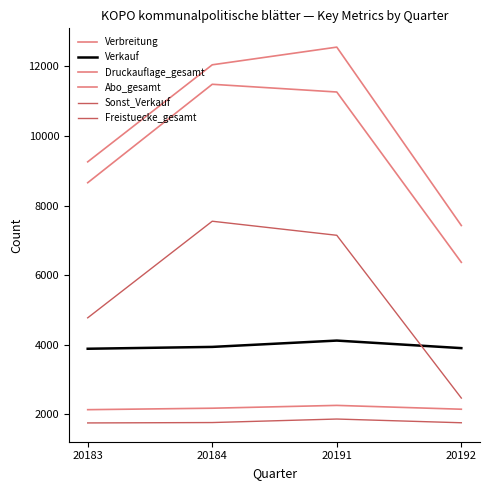

Which series has the largest range (max minus min)?

Druckauflage_gesamt